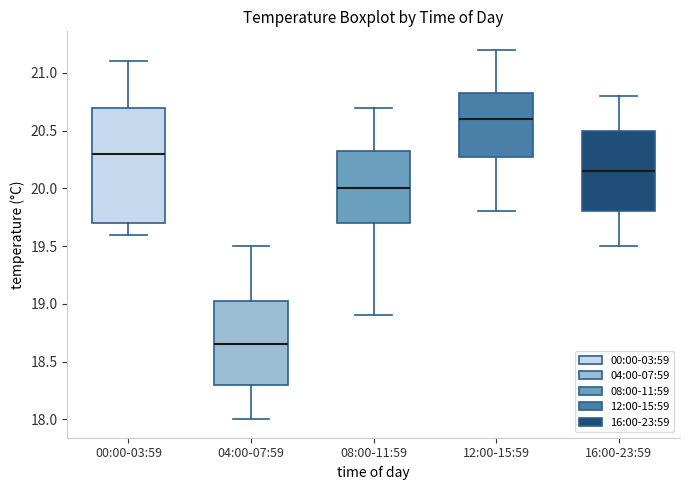

Which box is the tallest, from its lower edge to its upper edge?

00:00-03:59